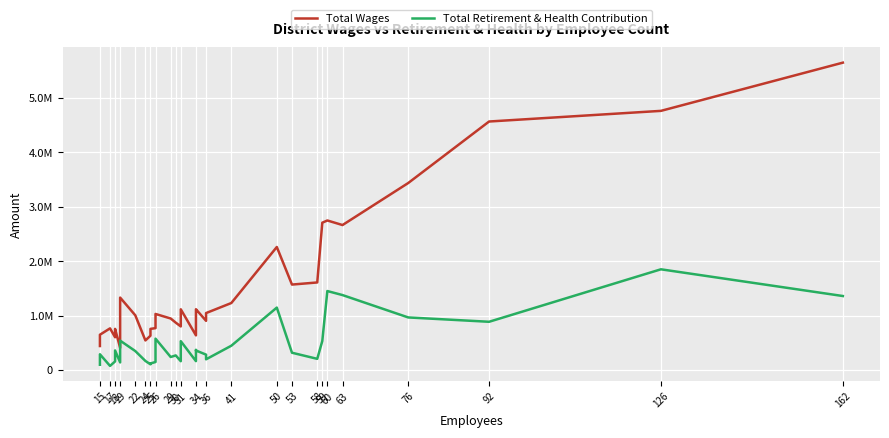

Between 58 and 50, which is larger?

50